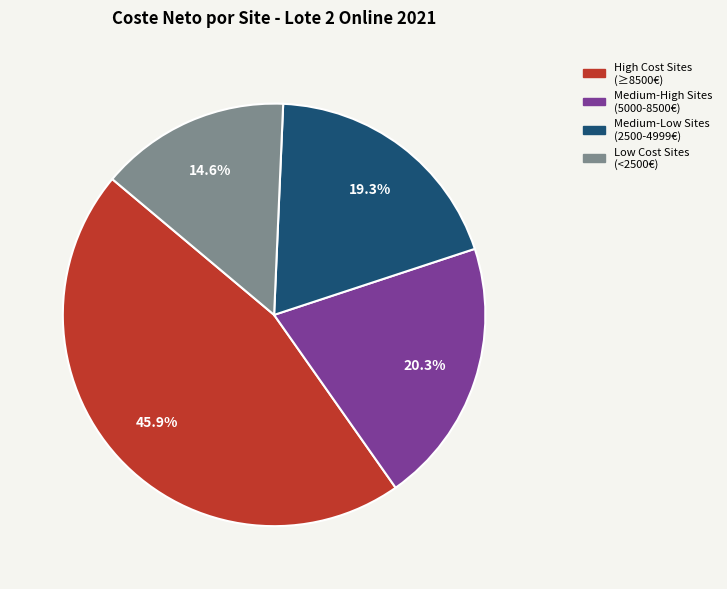

Is there any slice that represents more than half of the pie?

No